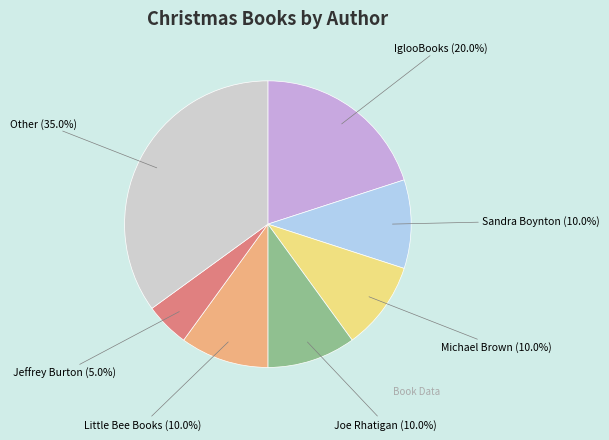

To the nearest percent, what is the difference between the largest and smallest slice percentages?

30%